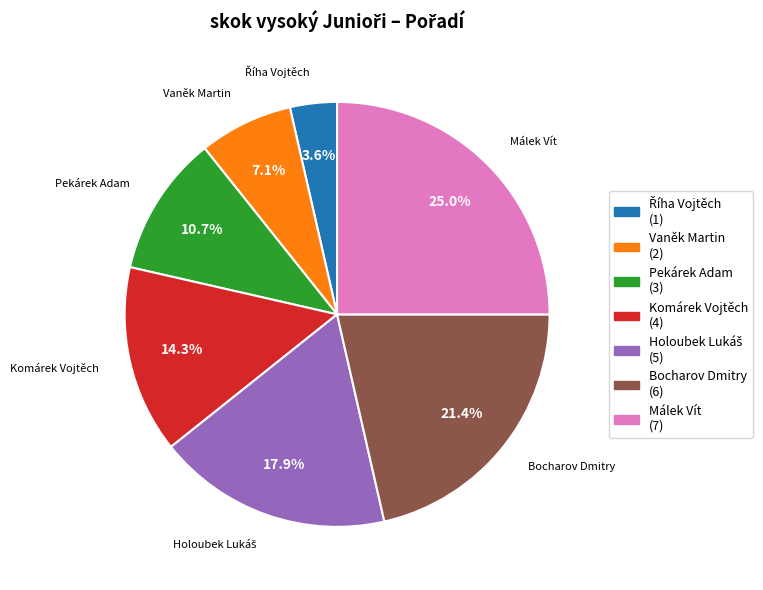

What is the ratio of the value at Vaněk Martin (2) to the value at Pekárek Adam (3)?

0.7